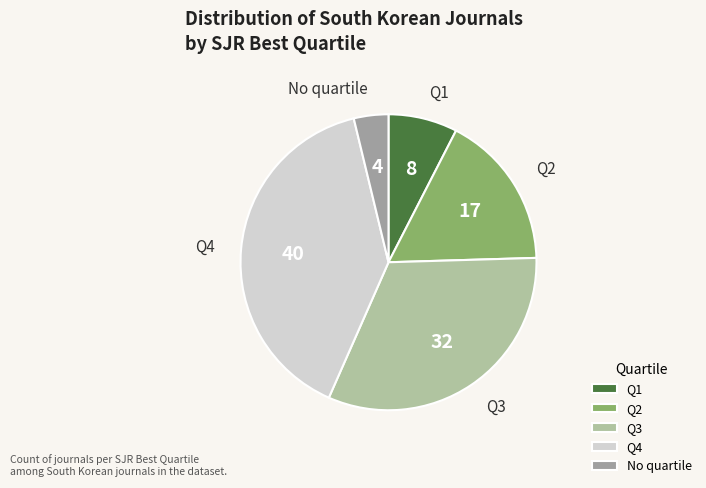

Count the number of slices in the pie.

5